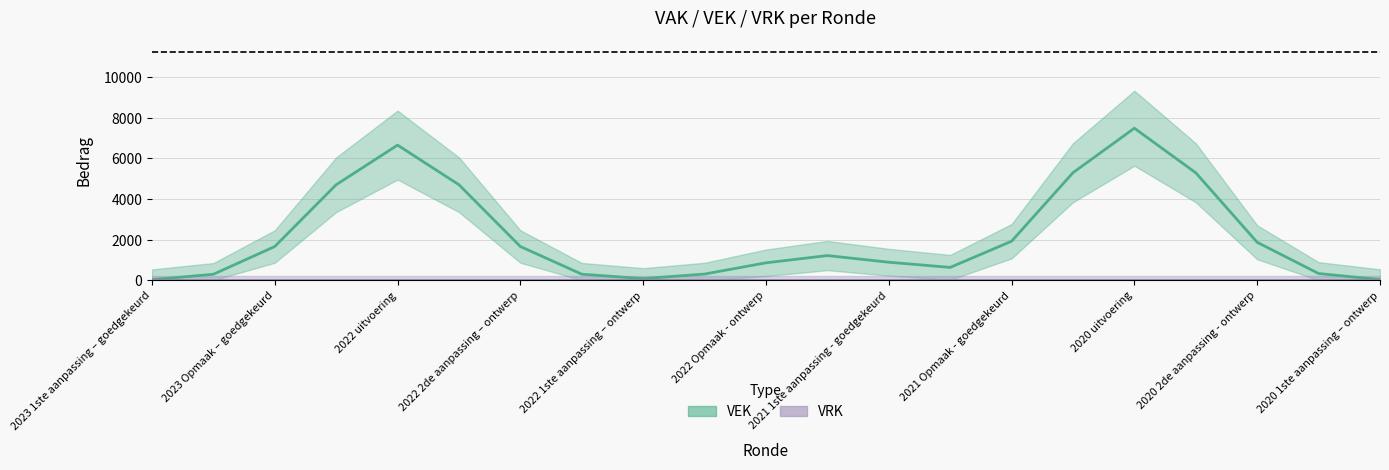

What is the difference between the highest and lowest values at 17?

5285.9